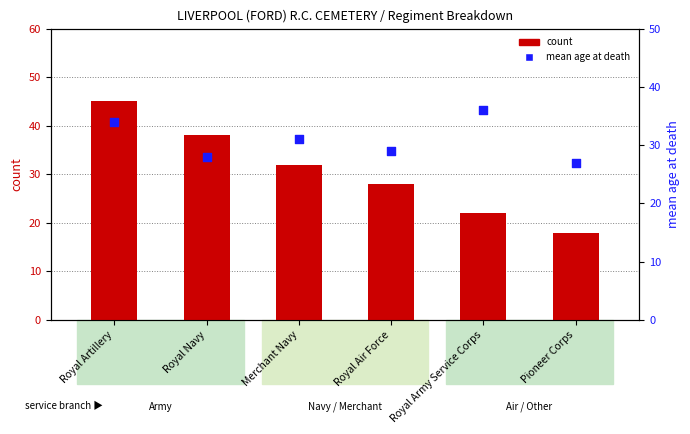

What is the total value across all series at Merchant Navy?

63